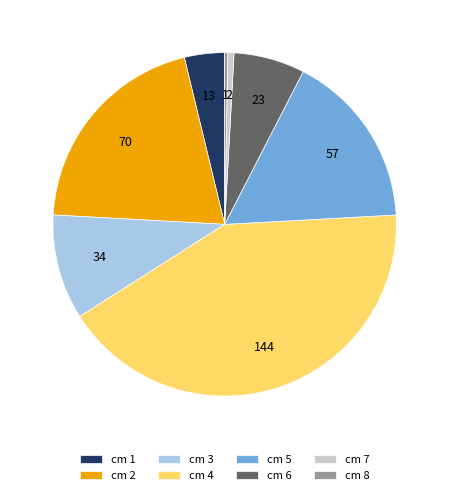

What is the ratio of the value at cm 1 to the value at cm 8?

13.0